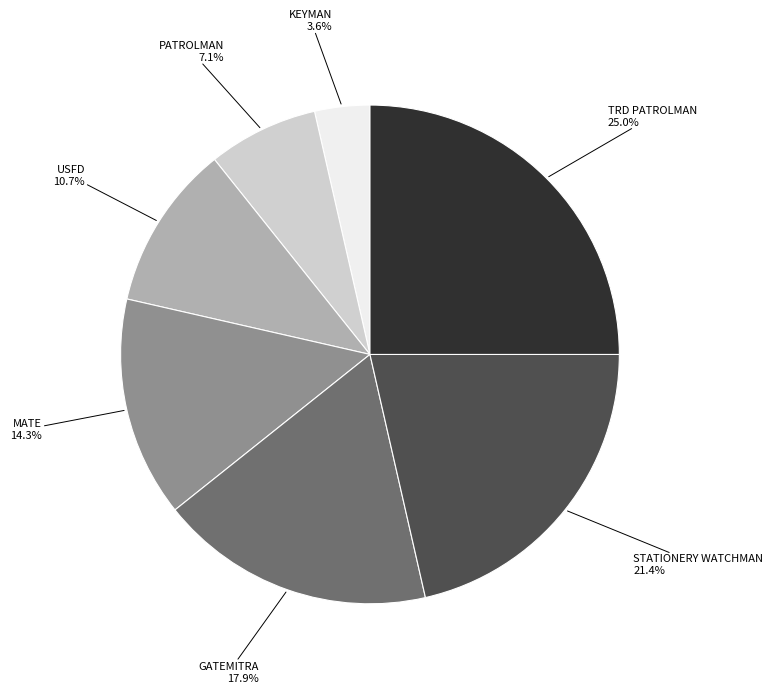

To the nearest percent, what is the average slice percentage?

14%